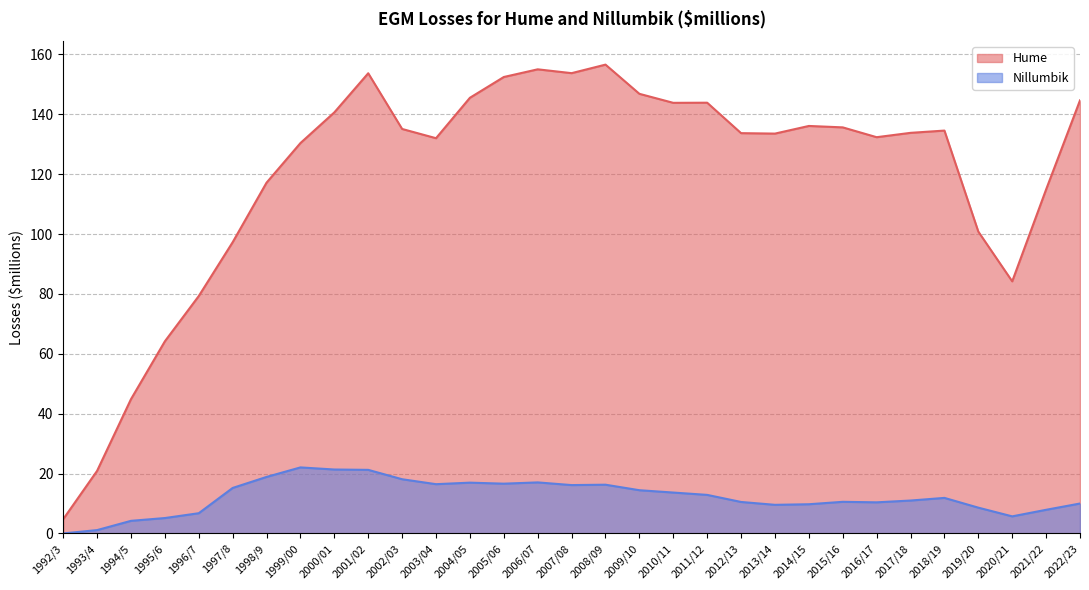

Does the chart have visible grid lines?

Yes